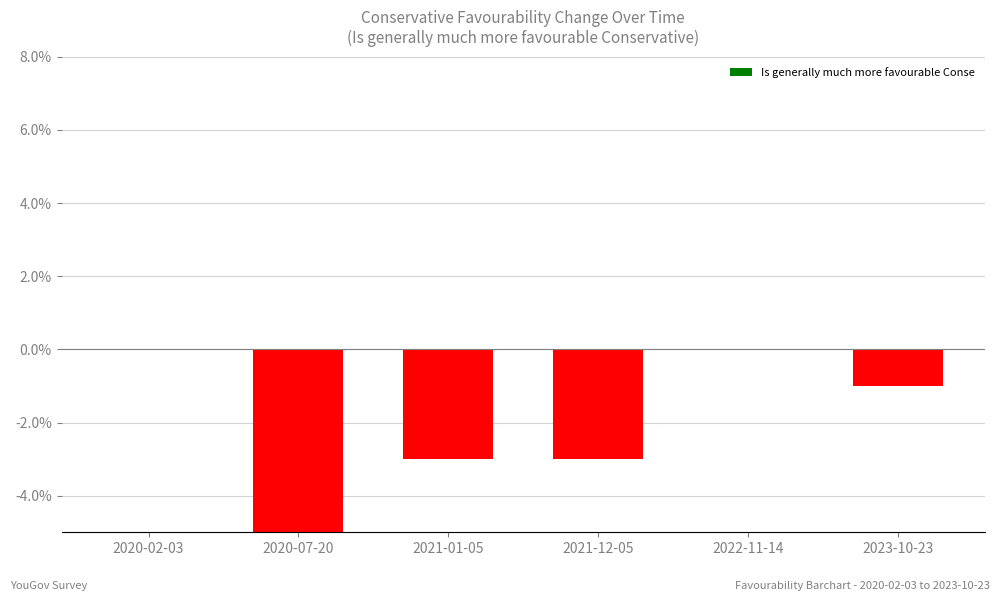

Which has a higher value, 2020-02-03 or 2021-12-05?

2020-02-03